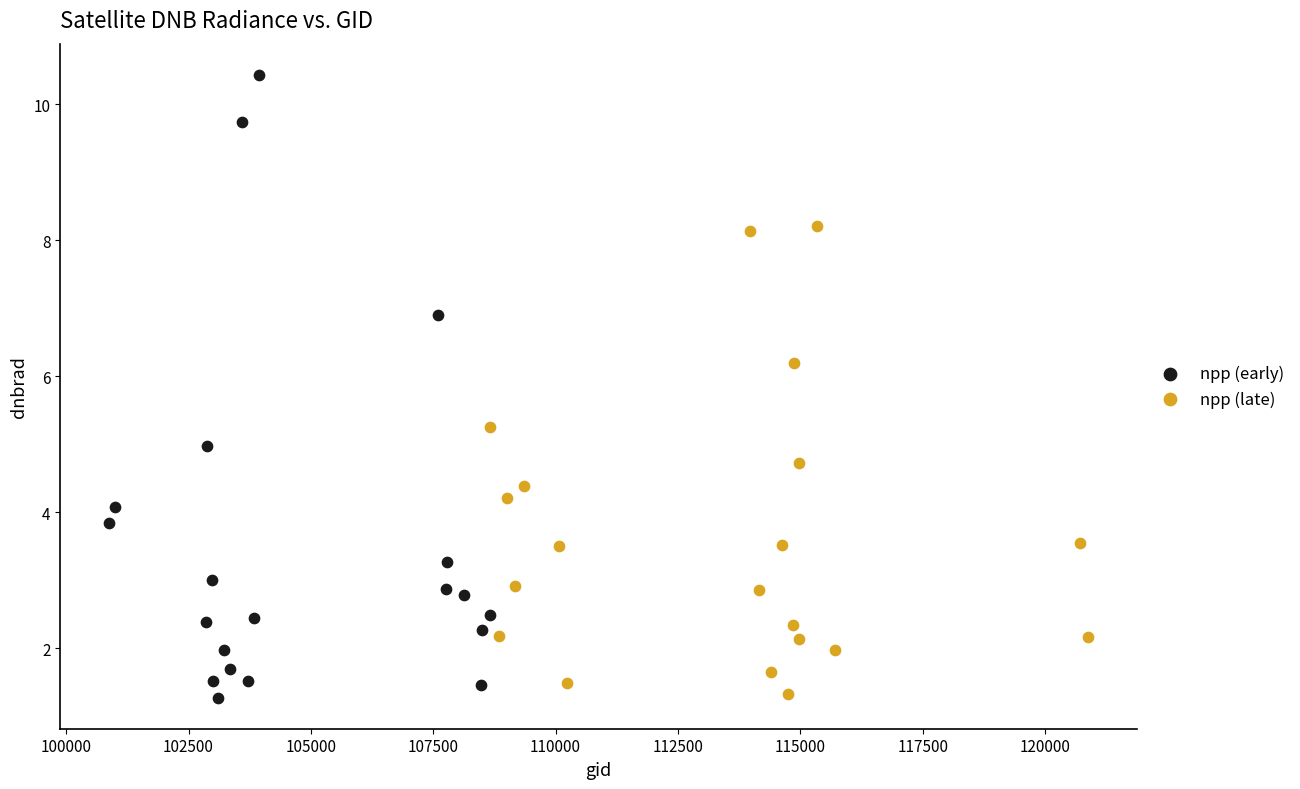

Which series has the widest spread of Y values?

npp (early)